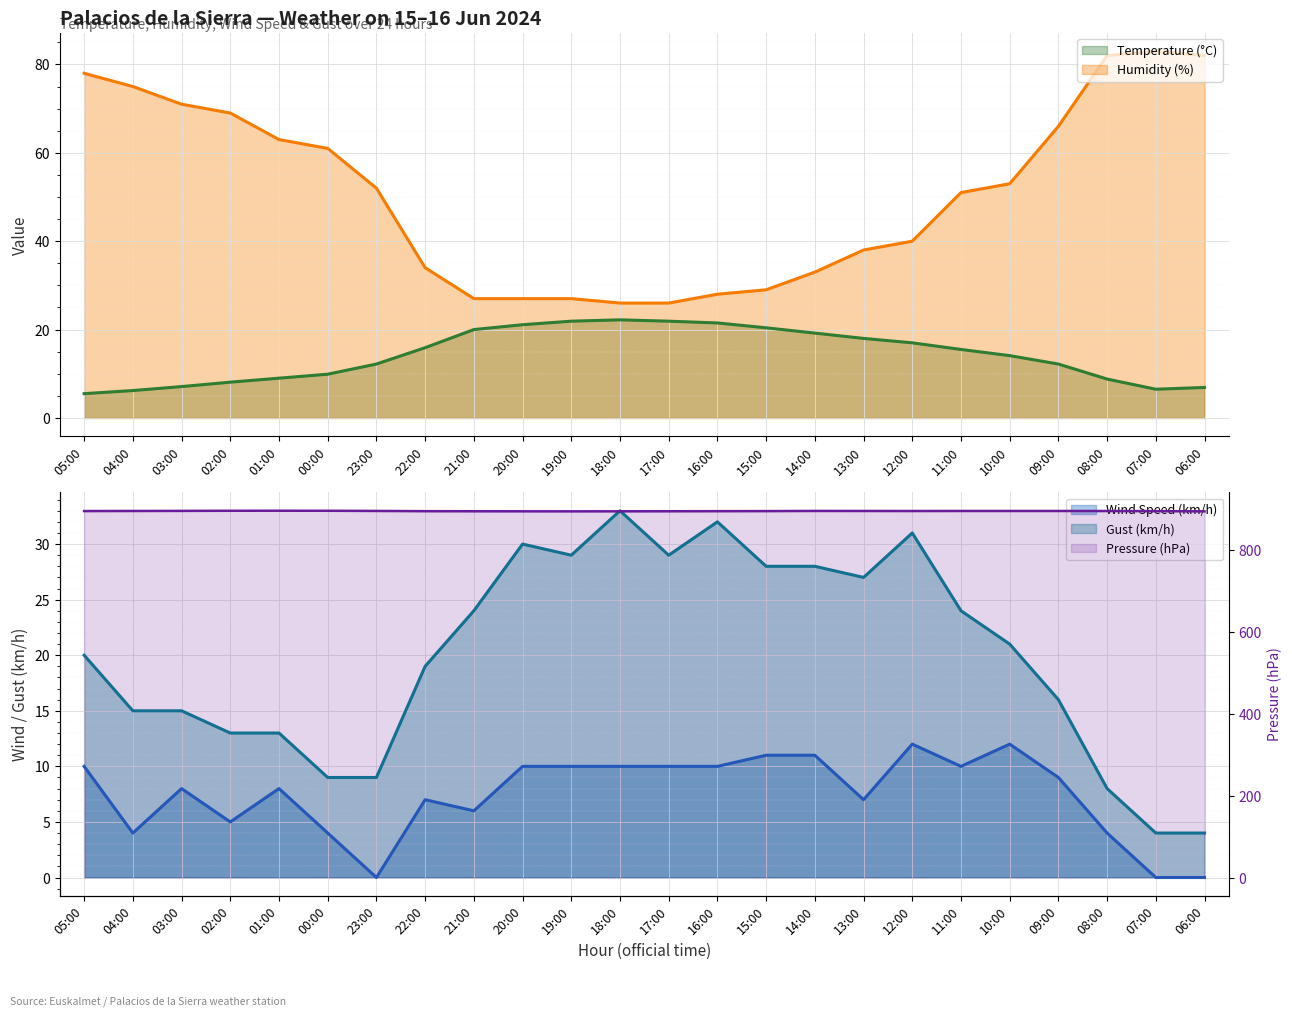

How many lines are shown in the chart?

5